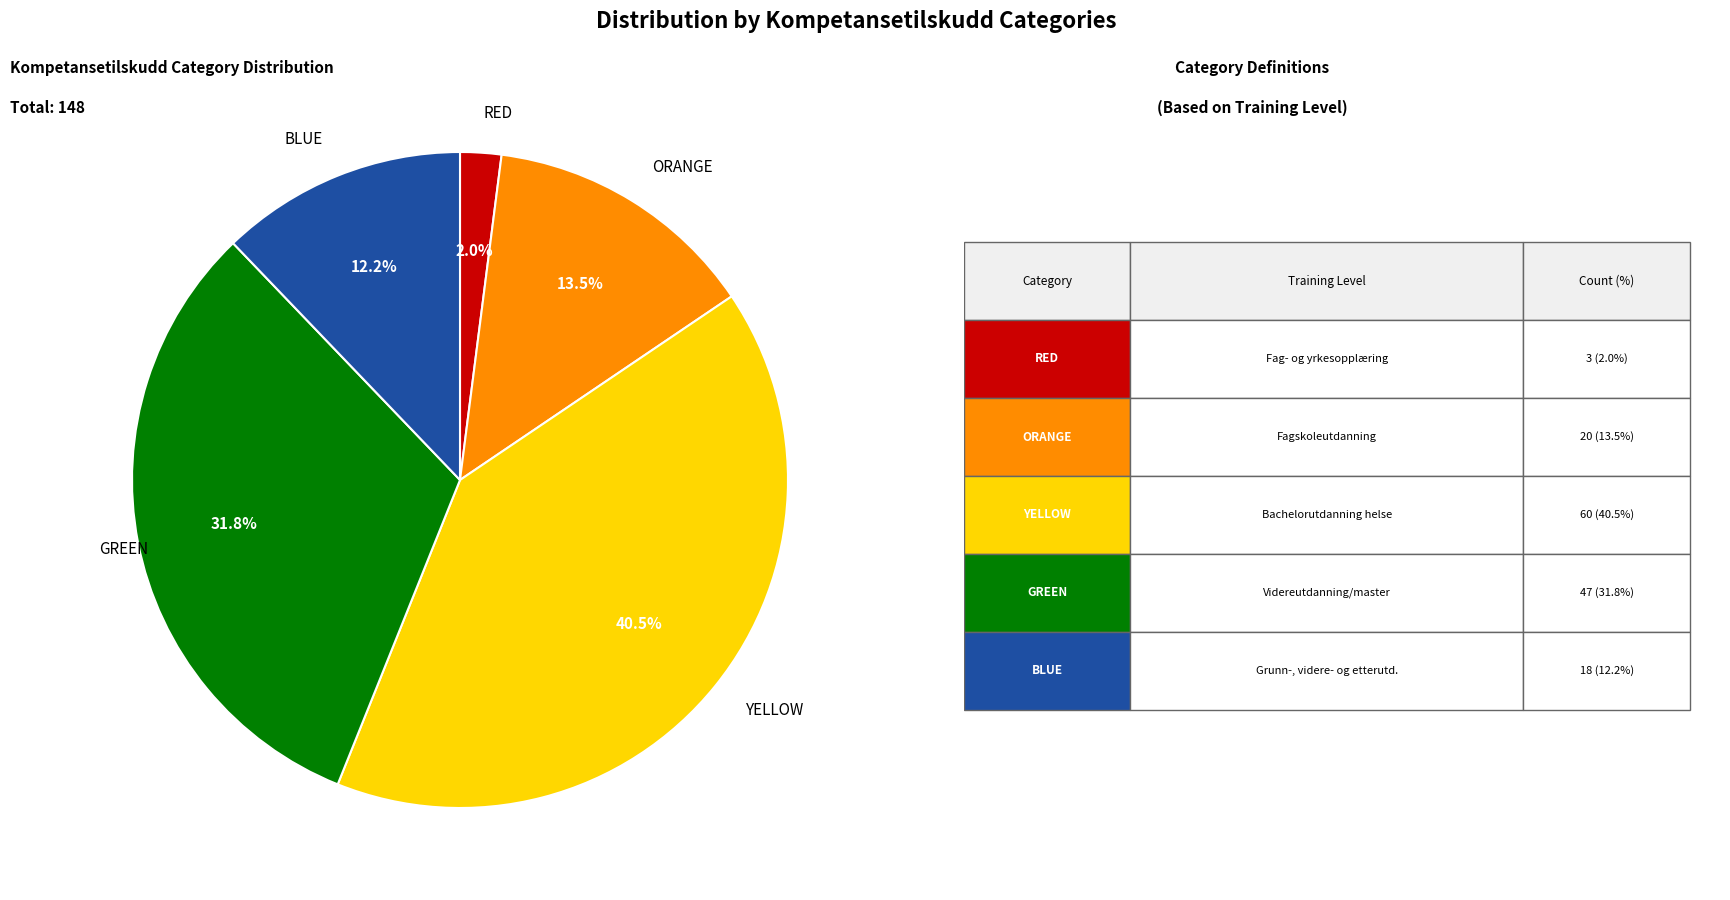

How many segments does this pie chart have?

5